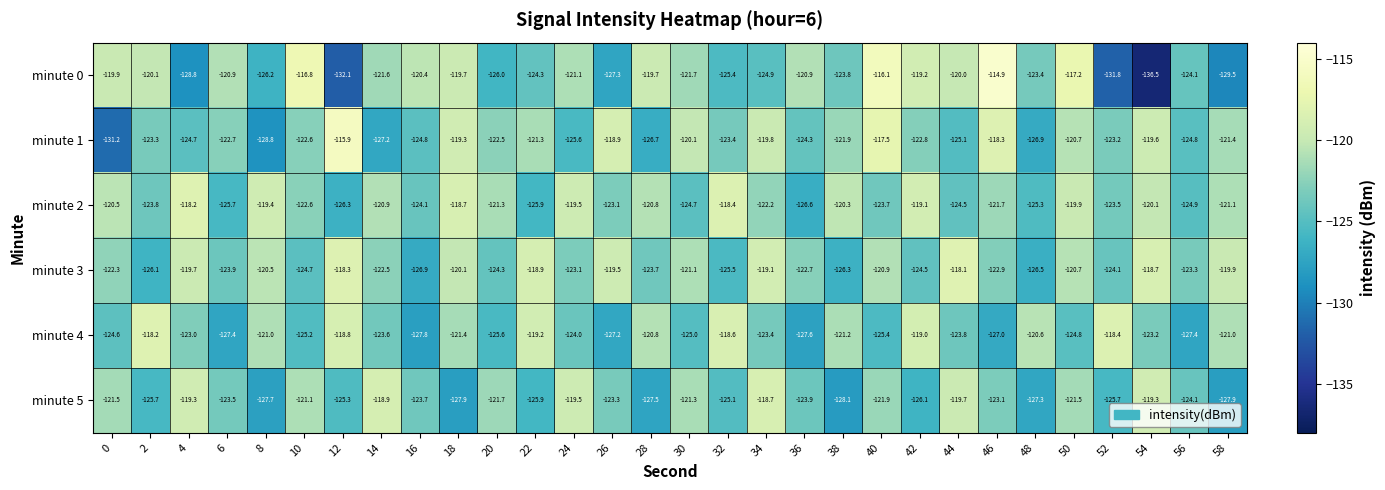

At which label does minute 1 first exceed -122?

12